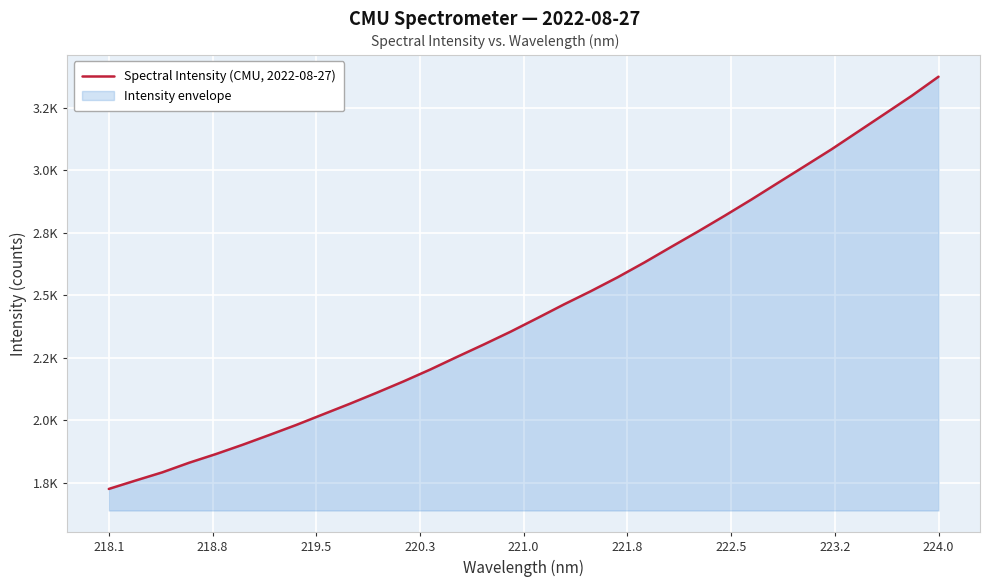

How many data points are less than 2407?

16